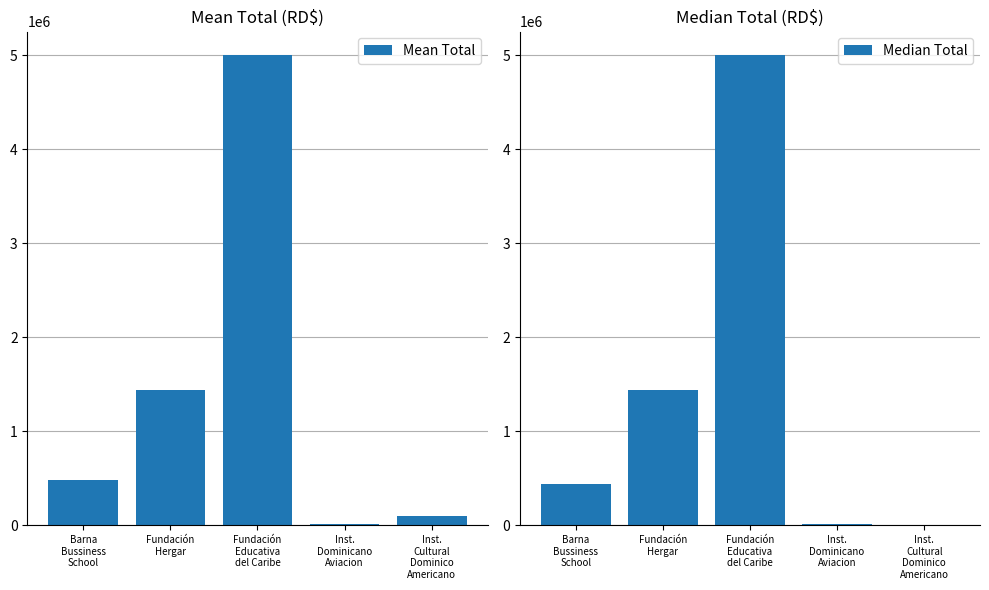

How many bars are there in each group?

2